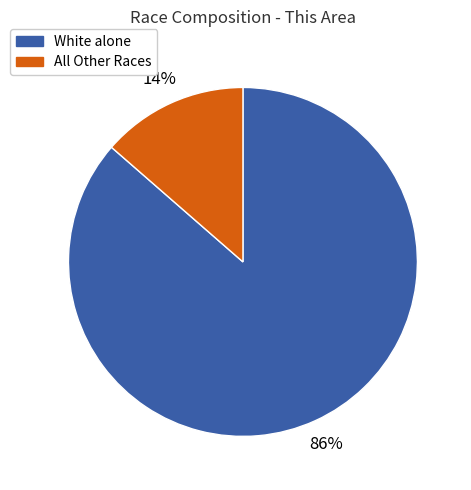

Between All Other Races and White alone, which is larger?

White alone